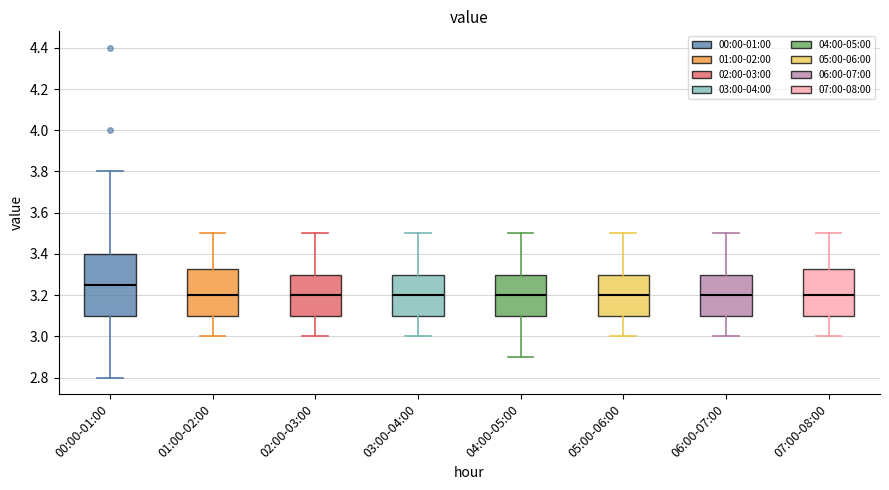

Reading left to right, read every box against the y-axis: the position of its median line, the range the box covers, and the ends of its whiskers. The values are not printed on the chart, so give them approximately, as read against the axis.

00:00-01:00: median 3.26, box 3.10 to 3.40, whiskers 2.80 to 3.80
01:00-02:00: median 3.20, box 3.10 to 3.32, whiskers 3.00 to 3.50
02:00-03:00: median 3.20, box 3.10 to 3.30, whiskers 3.00 to 3.50
03:00-04:00: median 3.20, box 3.10 to 3.30, whiskers 3.00 to 3.50
04:00-05:00: median 3.20, box 3.10 to 3.30, whiskers 2.90 to 3.50
05:00-06:00: median 3.20, box 3.10 to 3.30, whiskers 3.00 to 3.50
06:00-07:00: median 3.20, box 3.10 to 3.30, whiskers 3.00 to 3.50
07:00-08:00: median 3.20, box 3.10 to 3.32, whiskers 3.00 to 3.50